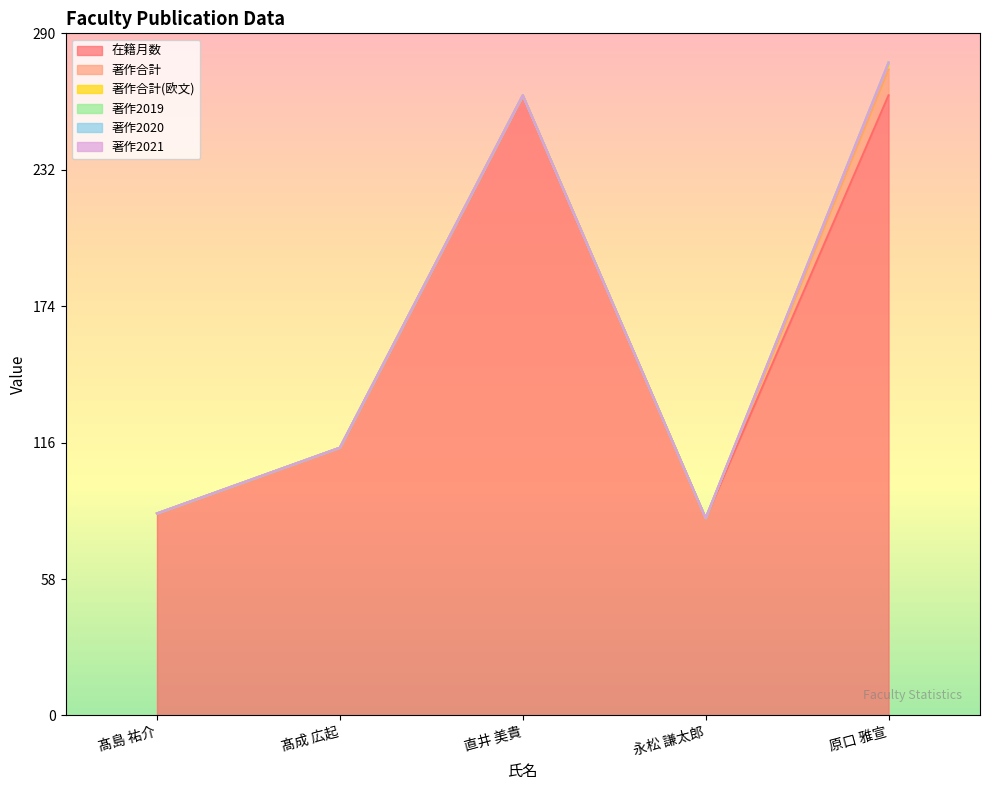

What is the label of the 3rd point from the right?

直井 美貴